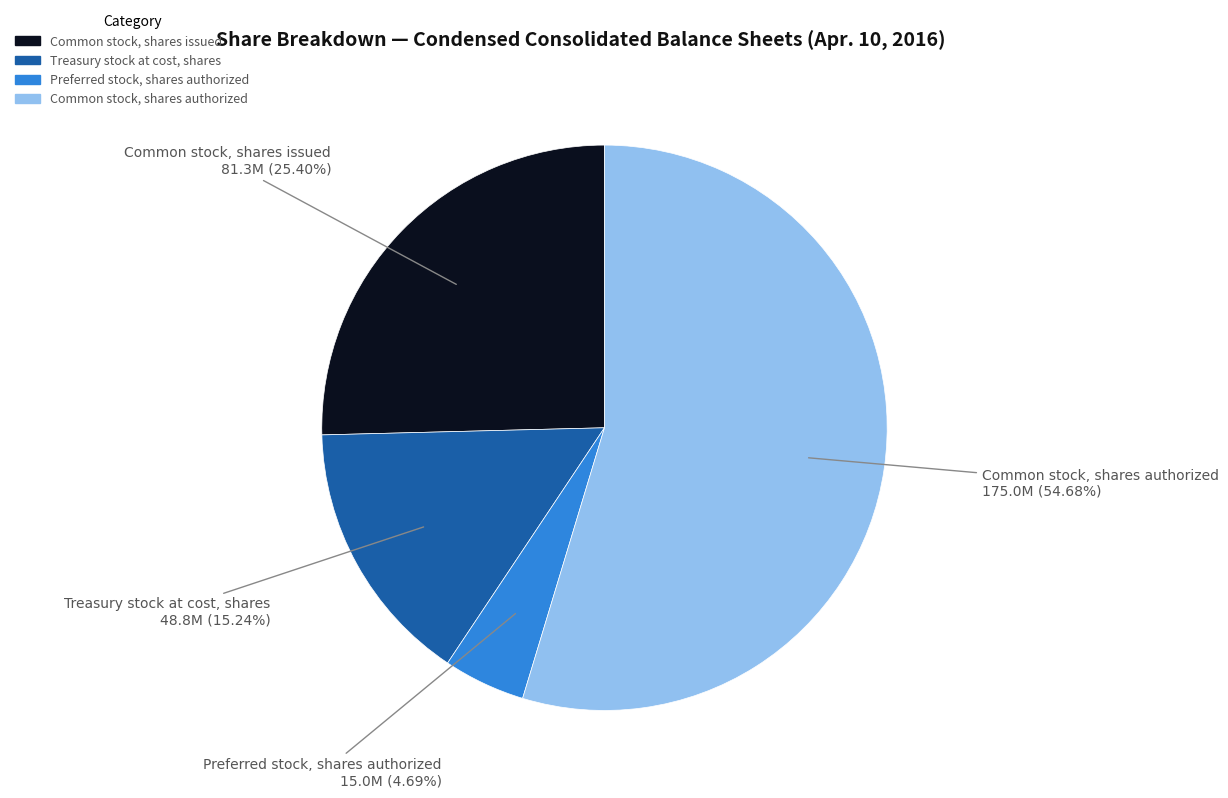

To the nearest percent, what is the combined percentage of Common stock, shares issued and Preferred stock, shares authorized?

30%